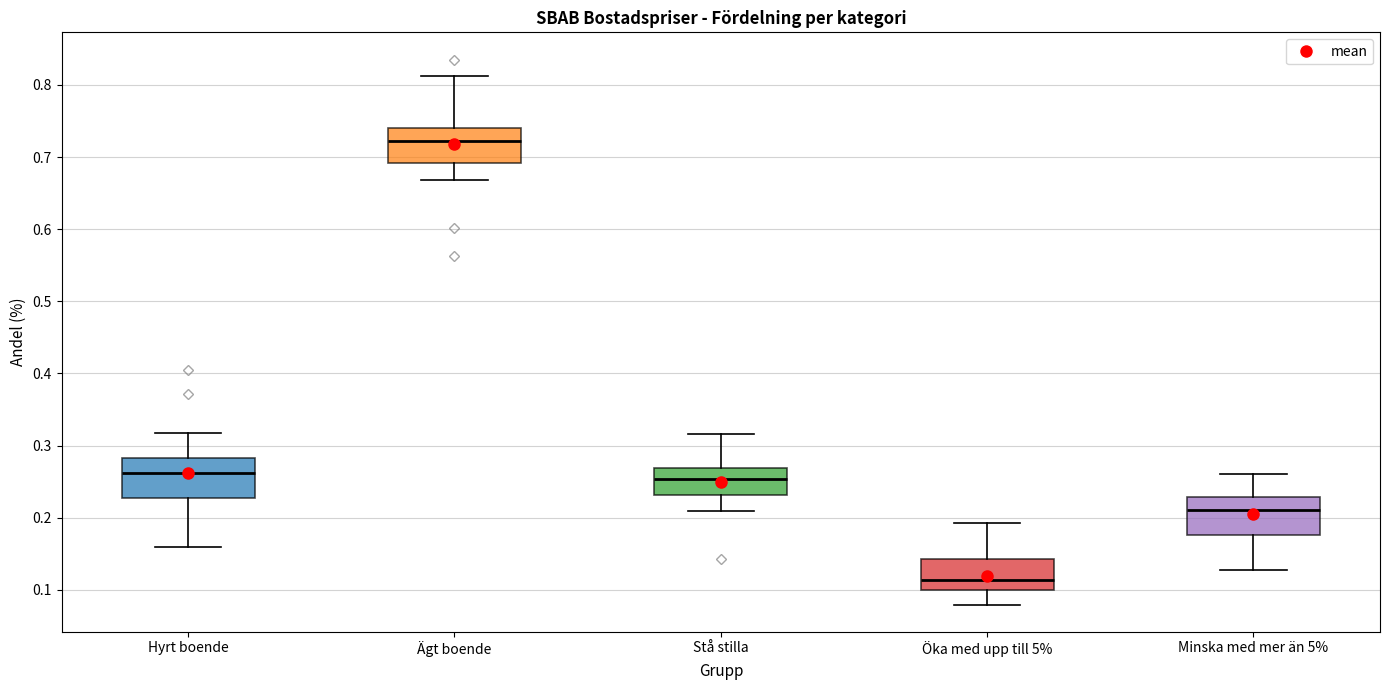

Reading left to right, transcribe this box plot: for each box, give where its median line is, the range the box spans, and where its two whiskers end, as read against the y-axis. The values are not printed on the chart, so give them approximately, as read against the axis.

Hyrt boende: median 0.26, box 0.23 to 0.28, whiskers 0.16 to 0.32
Ägt boende: median 0.72, box 0.69 to 0.74, whiskers 0.67 to 0.81
Stå stilla: median 0.25, box 0.23 to 0.27, whiskers 0.21 to 0.32
Öka med upp till 5%: median 0.11, box 0.10 to 0.14, whiskers 0.08 to 0.19
Minska med mer än 5%: median 0.21, box 0.18 to 0.23, whiskers 0.13 to 0.26